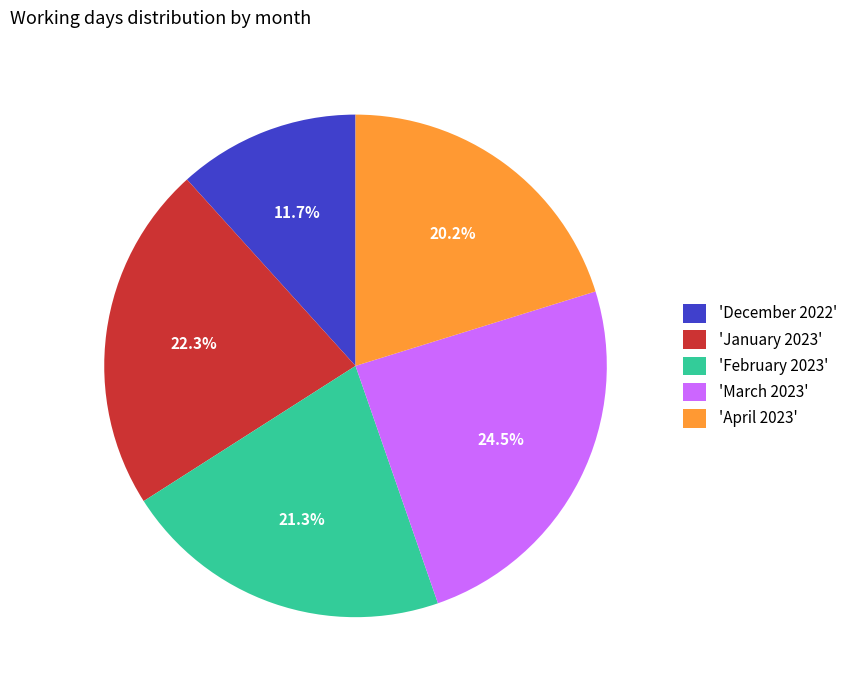

Approximately how many times larger is the value at 'December 2022' compared to 'January 2023'?

0.5